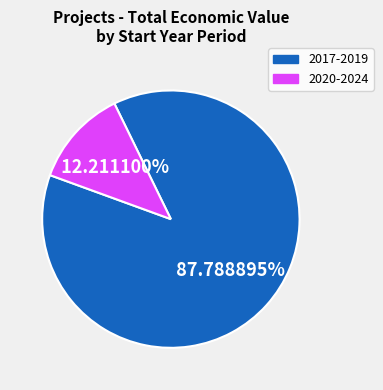

Does any single category account for the majority?

Yes